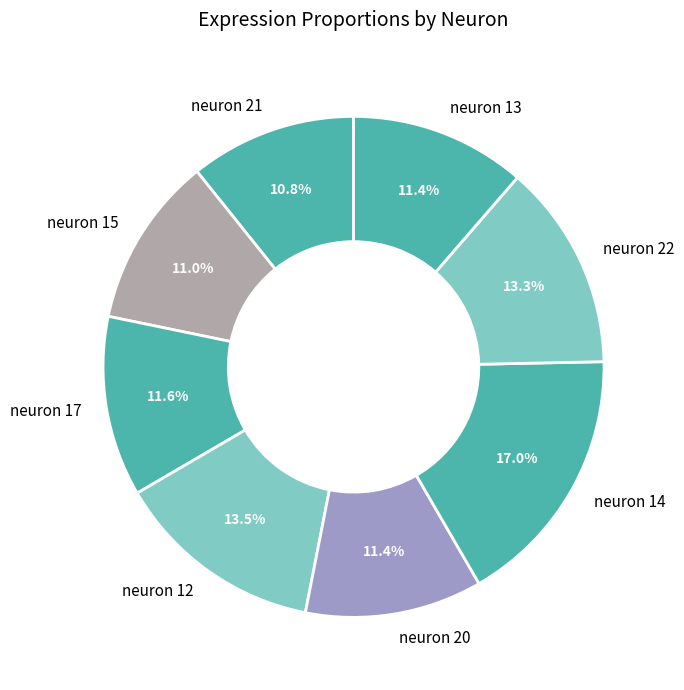

Which slice is the largest?

neuron 14